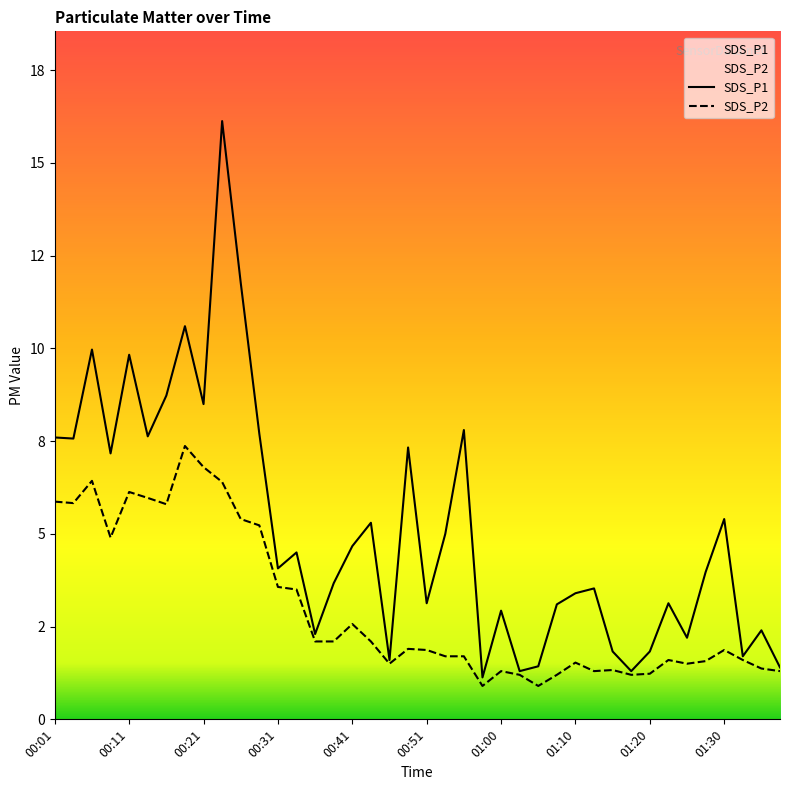

What is the difference between the highest and lowest values at 00:16?

2.9